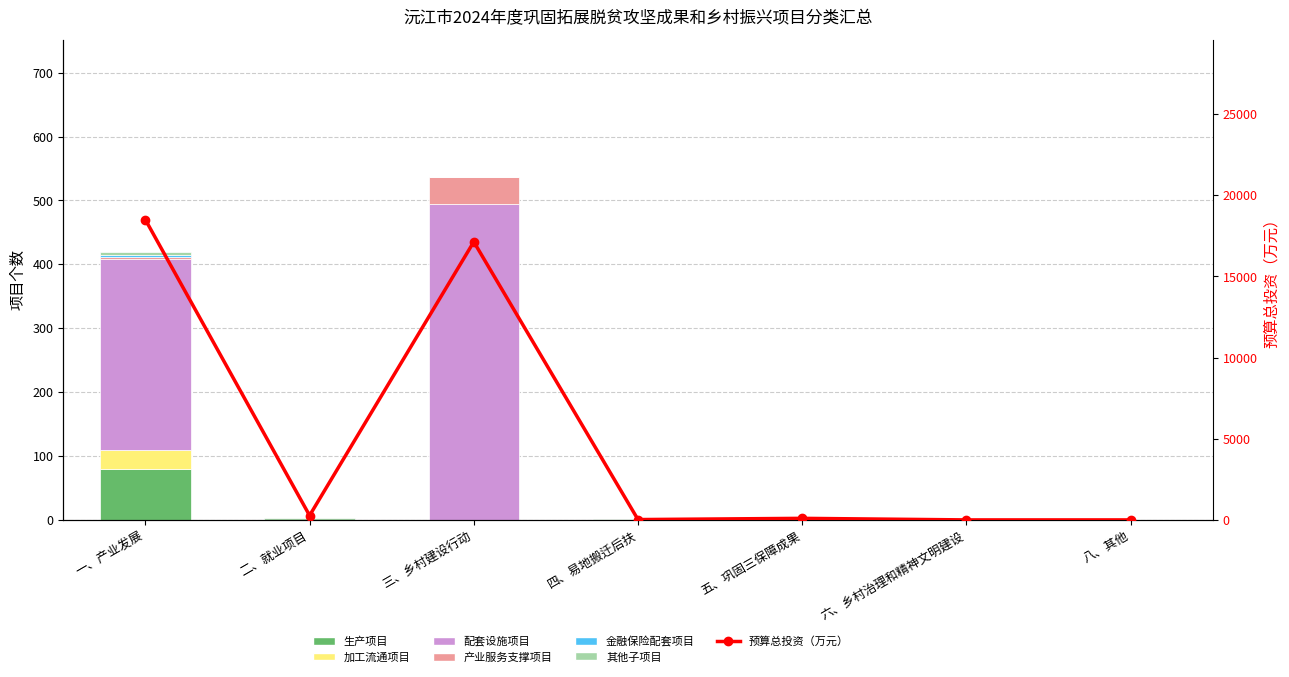

At how many categories does at least one series exceed 107?

2